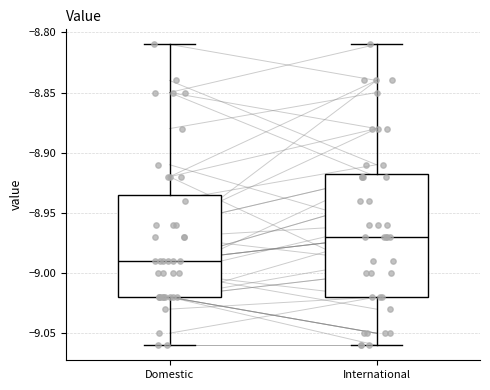

Where does the upper whisker of the box for Domestic end on the y-axis? The values are not printed on the chart, so give them approximately, as read against the axis.

-8.810